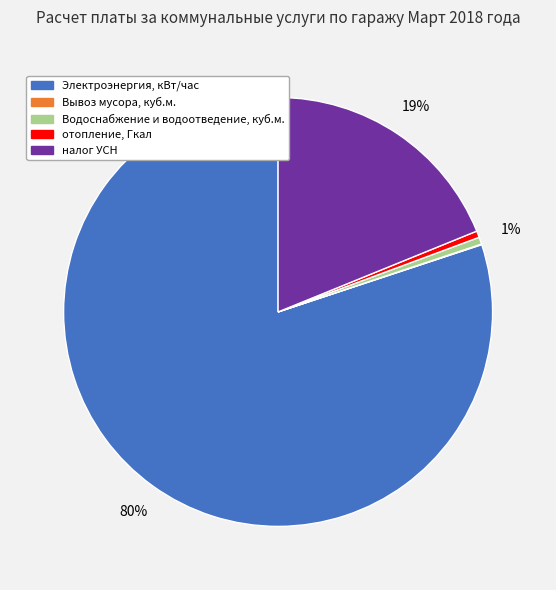

Approximately how many times larger is the value at Водоснабжение и водоотведение, куб.м. compared to отопление, Гкал?

1.1